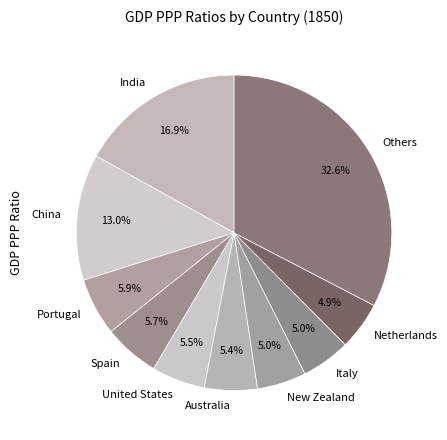

To the nearest percent, what is the average slice percentage?

10%